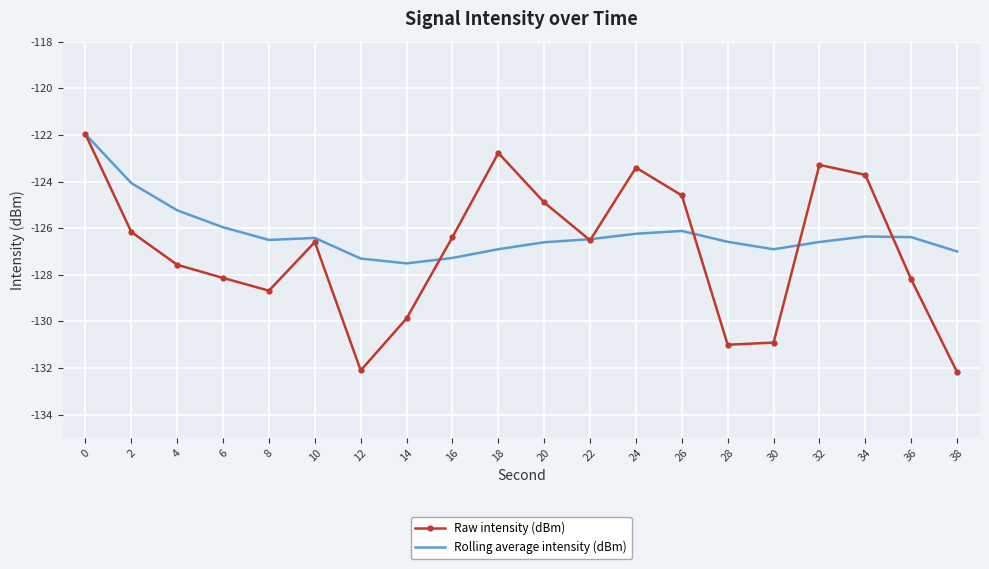

How many interior local peaks does the Raw intensity (dBm) series have?

4